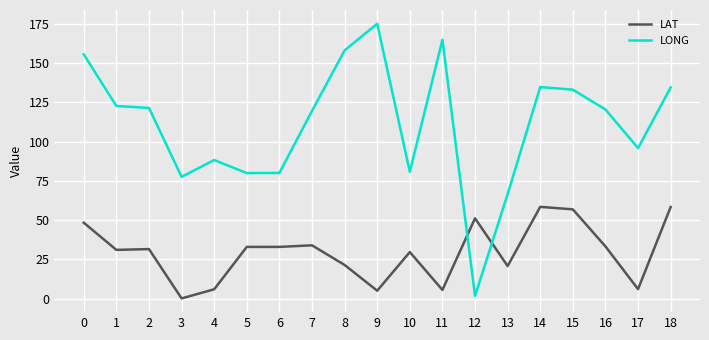

Count the number of categories in the chart.

19